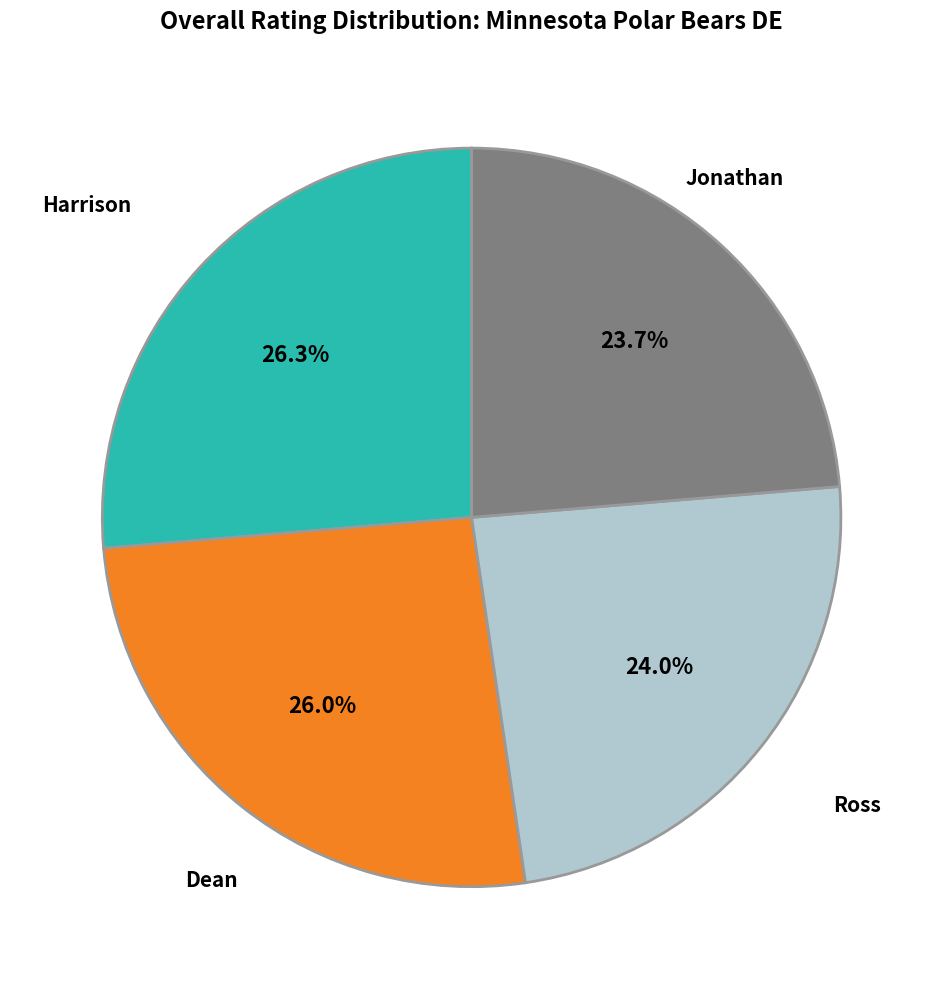

Is there a majority slice in this chart?

No